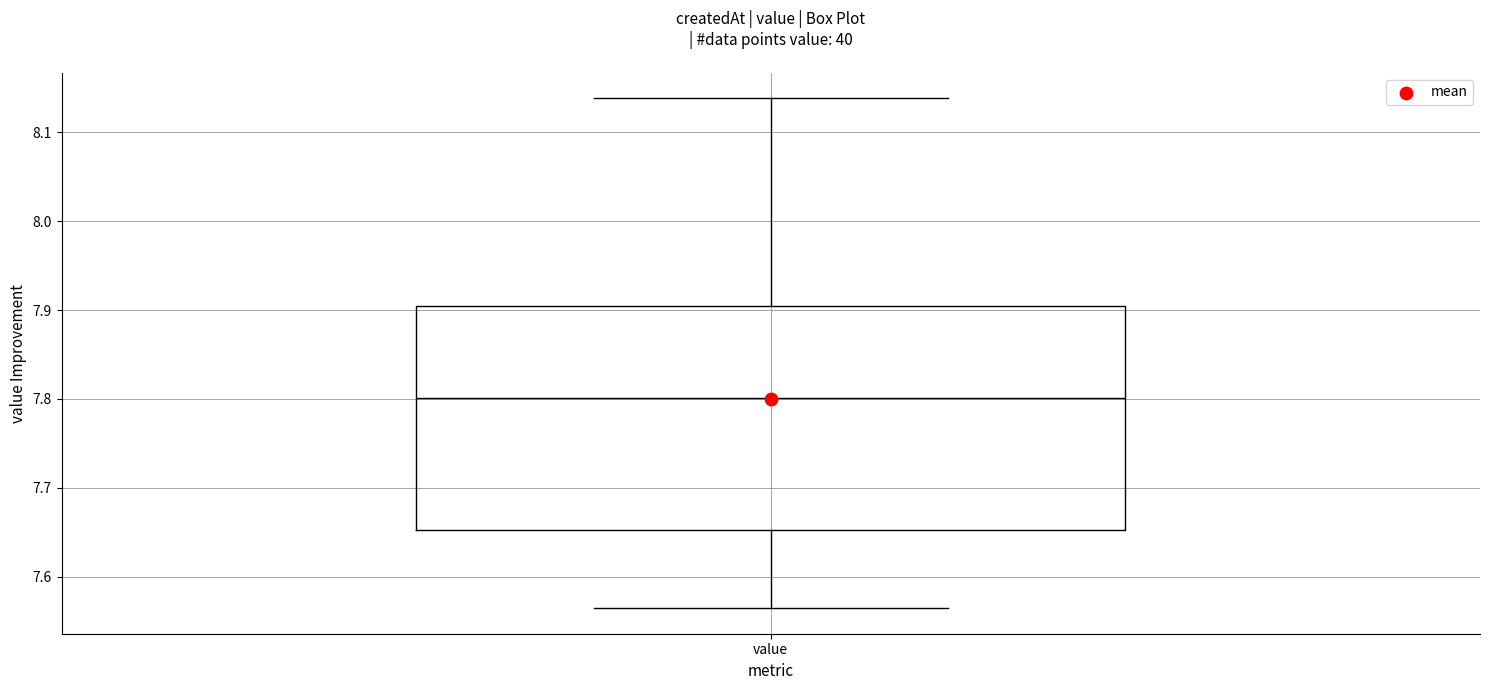

Read this box plot against the y-axis: the position of the median line, the range covered by the box, and the ends of both whiskers. The values are not printed on the chart, so give them approximately, as read against the axis.

median 7.80, box 7.65 to 7.90, whiskers 7.56 to 8.14